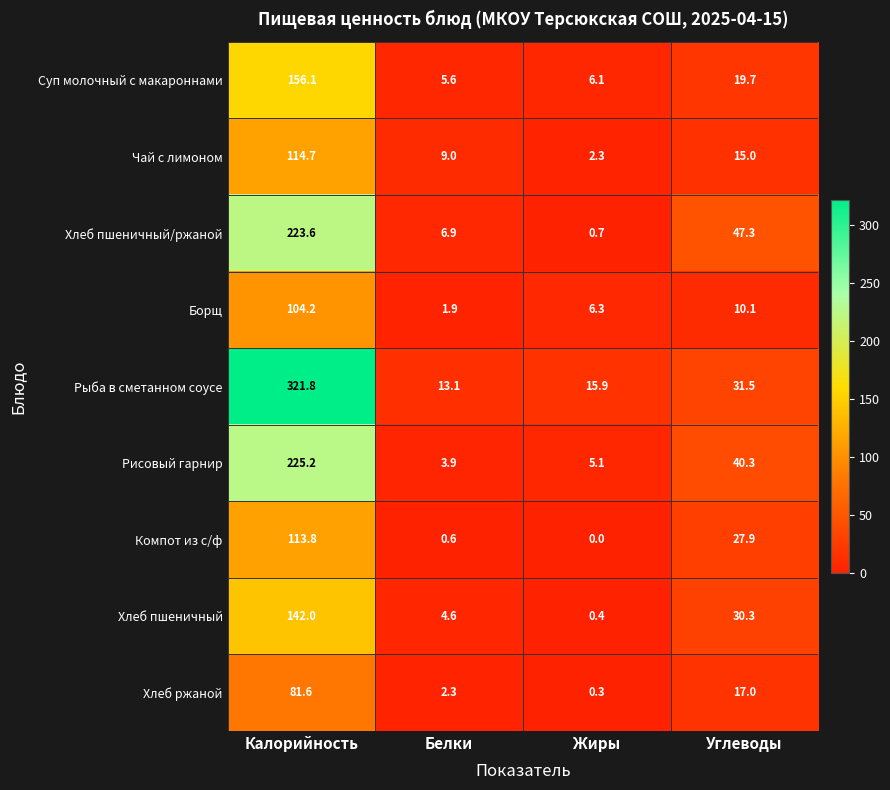

The value of Чай с лимоном at Калорийность is 161.8. True or false?

False